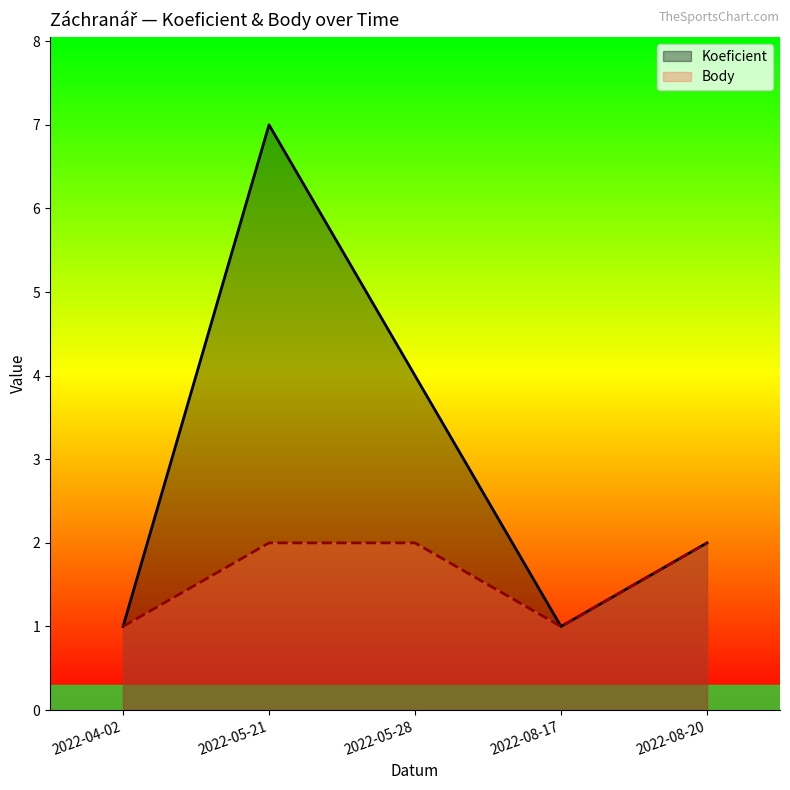

True or false: Koeficient and Body intersect in this chart.

False